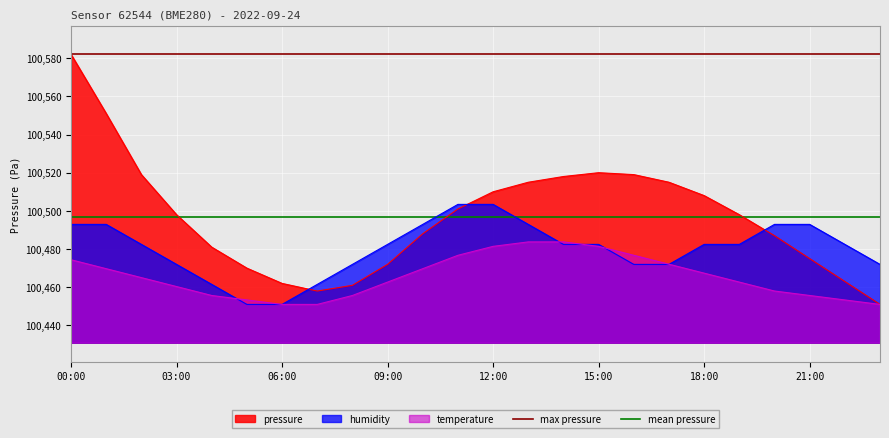

What position from the right is 00:00?

2